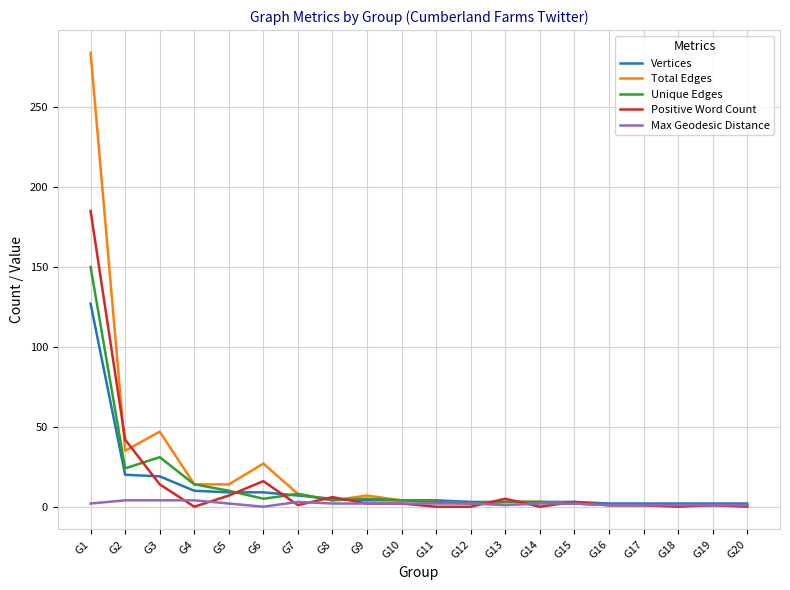

Between G3 and G18, which series saw the biggest shift?

Total Edges